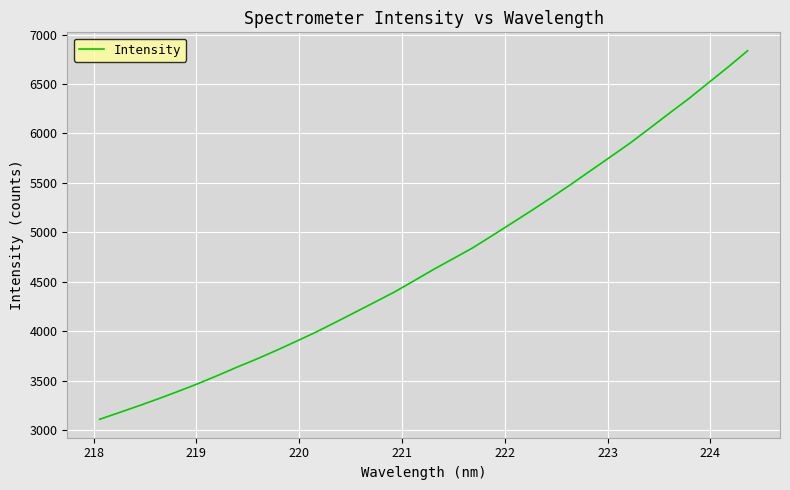

What is the maximum value shown in the chart?

6836.1